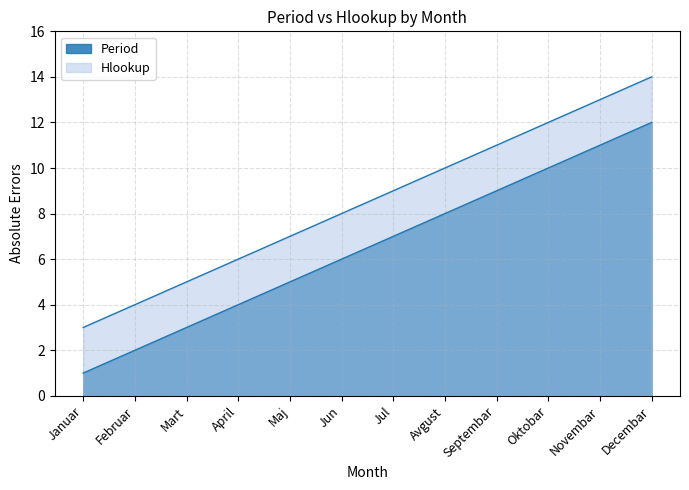

Reading right to left, what are all the values shown in this chart?

Period: Decembar=12	Novembar=11	Oktobar=10	Septembar=9	Avgust=8	Jul=7	Jun=6	Maj=5	April=4	Mart=3	Februar=2	Januar=1
Hlookup: Decembar=14	Novembar=13	Oktobar=12	Septembar=11	Avgust=10	Jul=9	Jun=8	Maj=7	April=6	Mart=5	Februar=4	Januar=3